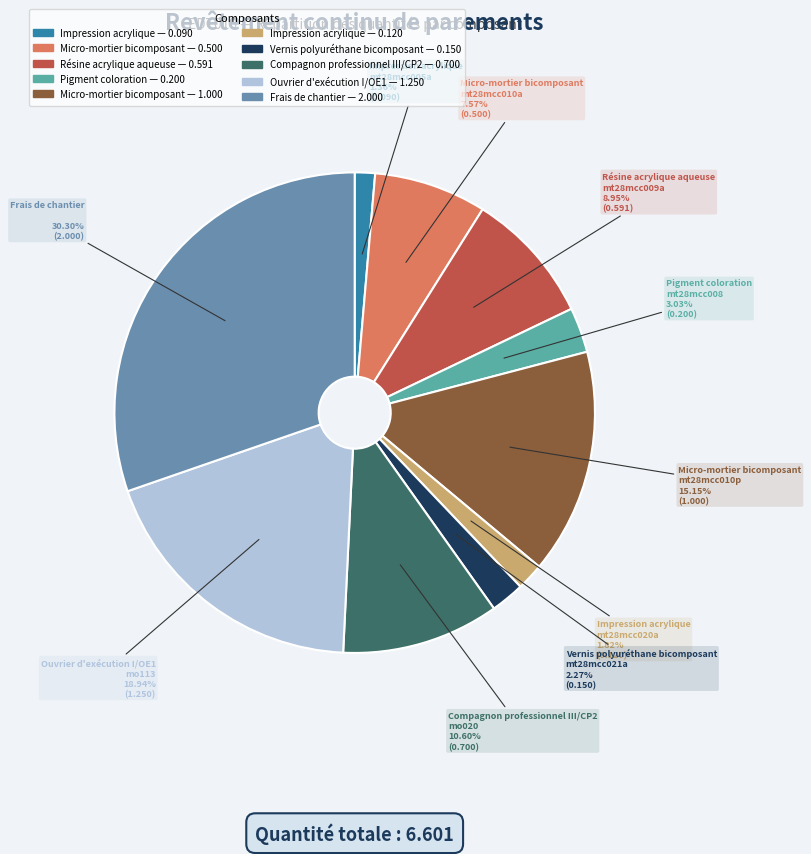

How many slices are in this pie chart?

10